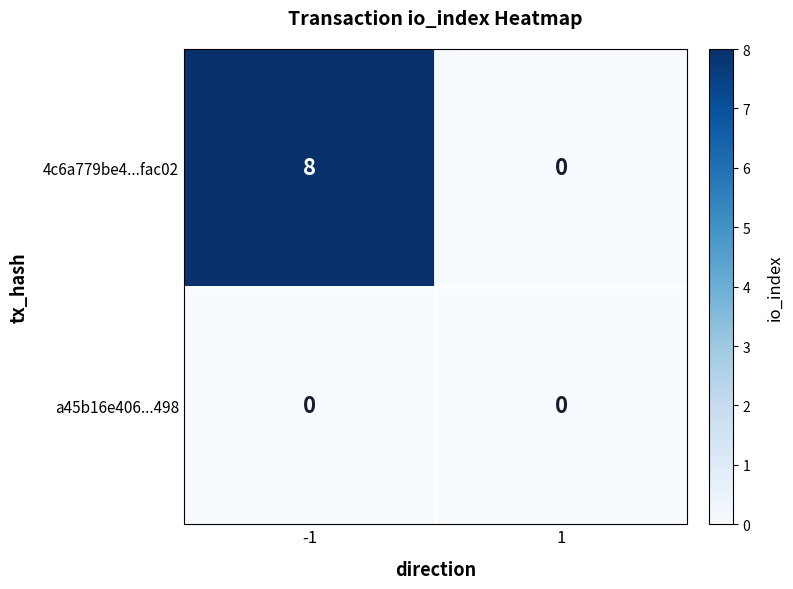

What is the highest value of the 4c6a779be4...fac02 series?

8